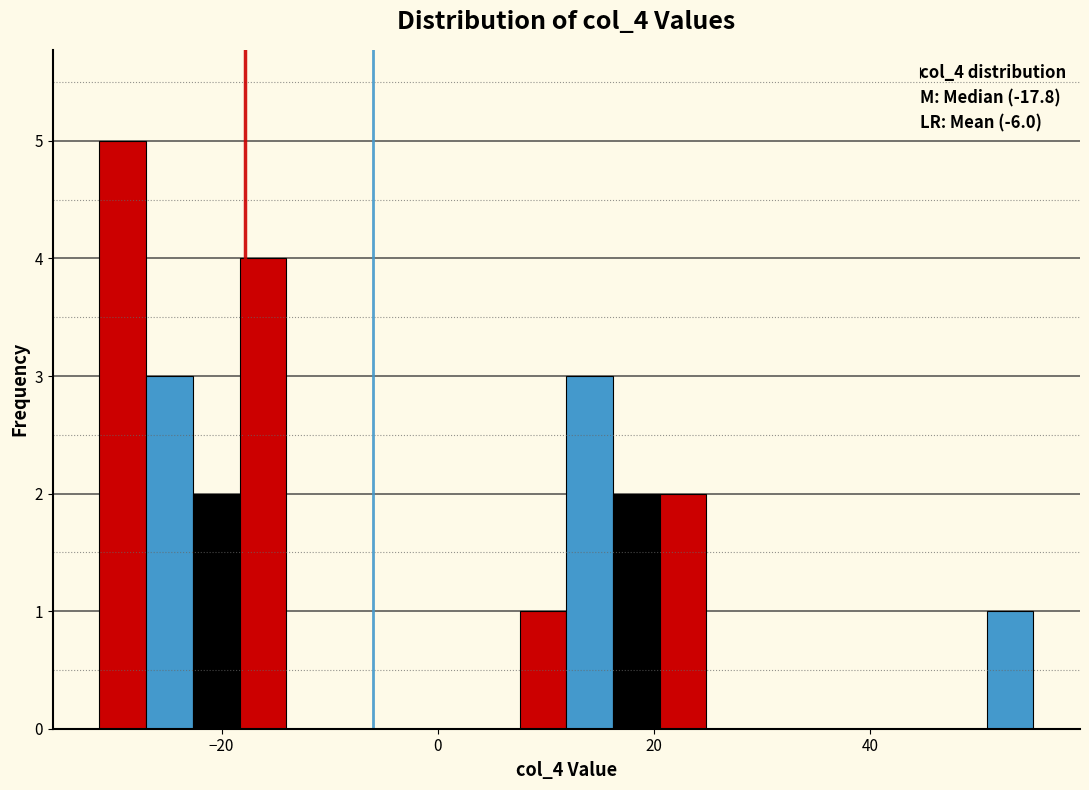

Read against the x-axis, roughly where is the centre of the tallest bar?

-30